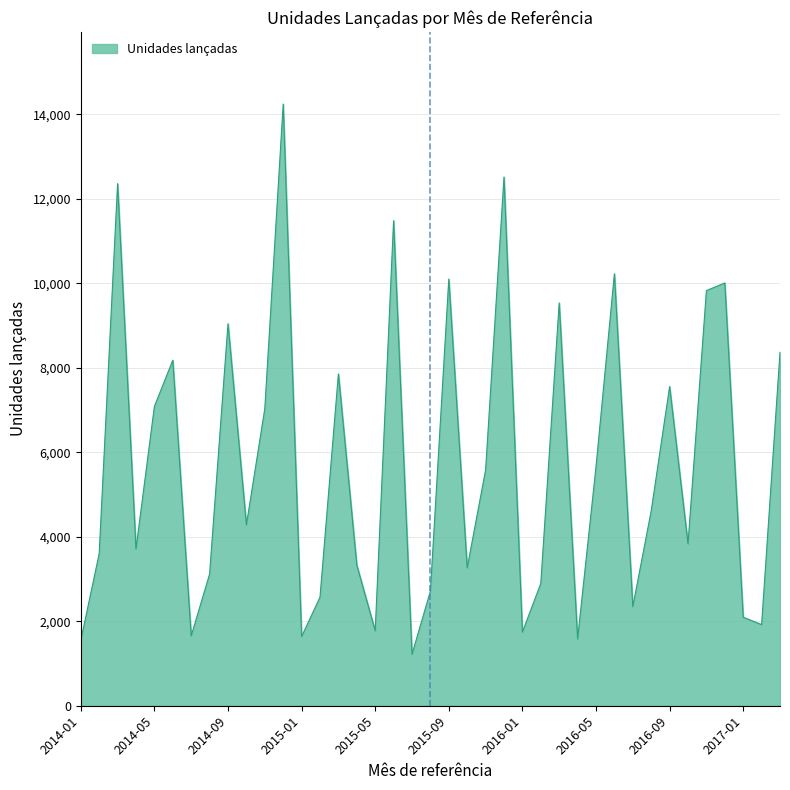

What is the greatest value displayed?

14240.7